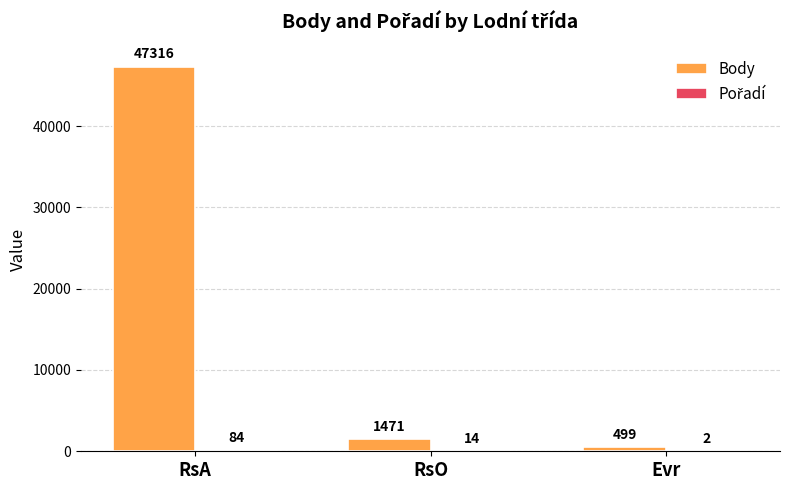

At which label is Body closest to 23907?

RsO